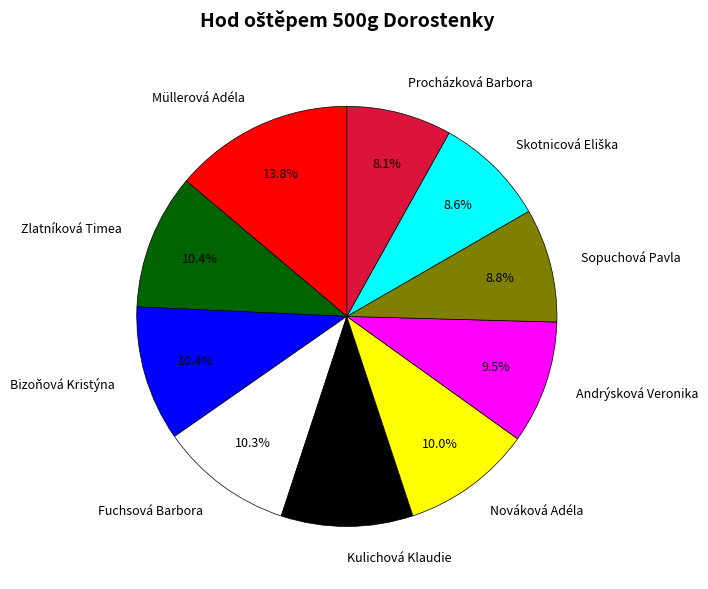

Which slice is the largest?

Müllerová Adéla